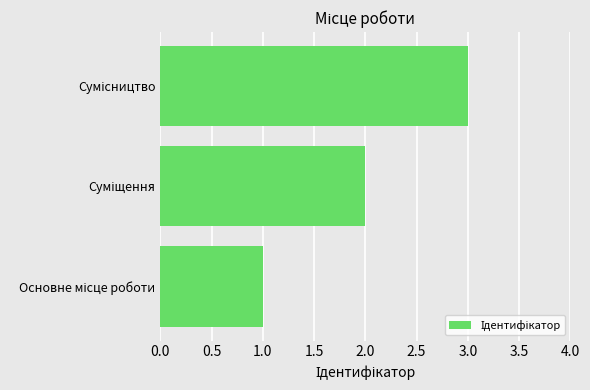

What is the sum of all values?

6